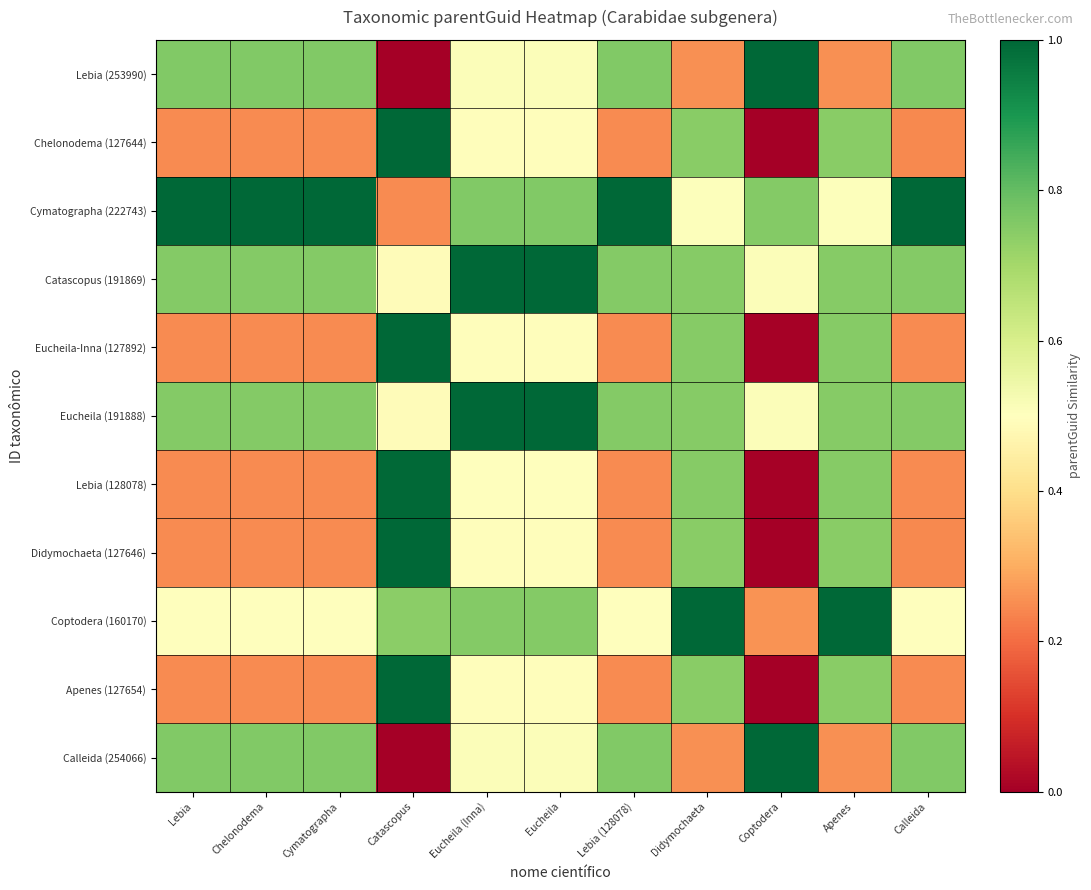

What is the spread (max minus min) of values at Coptodera?

1.0